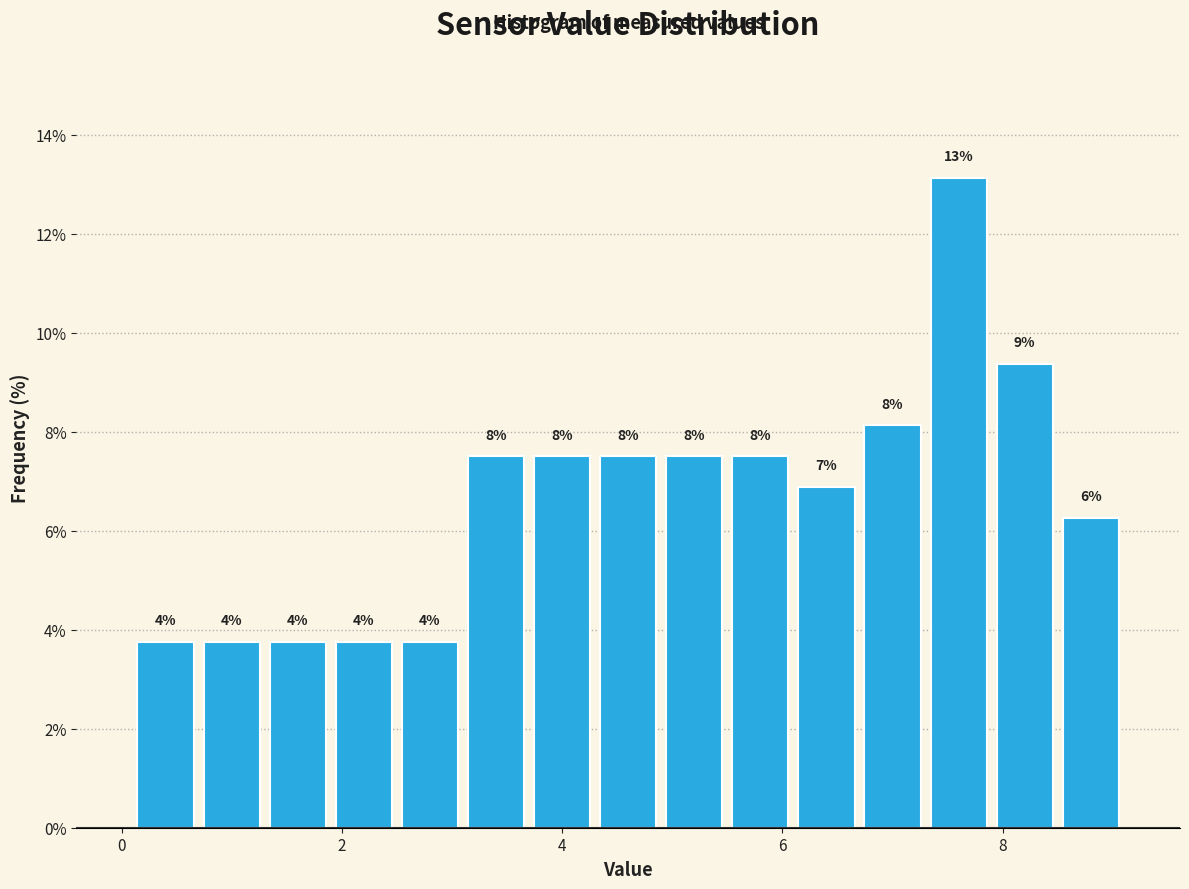

Around what value on the x-axis is the tallest bar? Give the approximate position of its centre, as read against the axis.

7.6